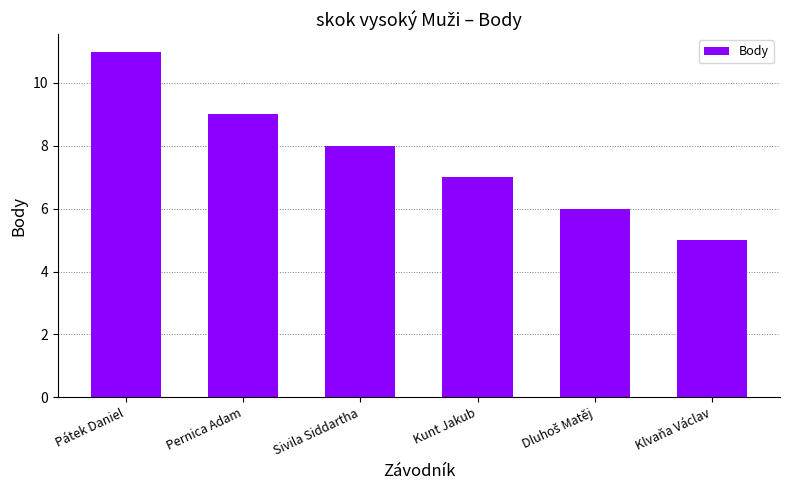

How many data points are less than 8?

3